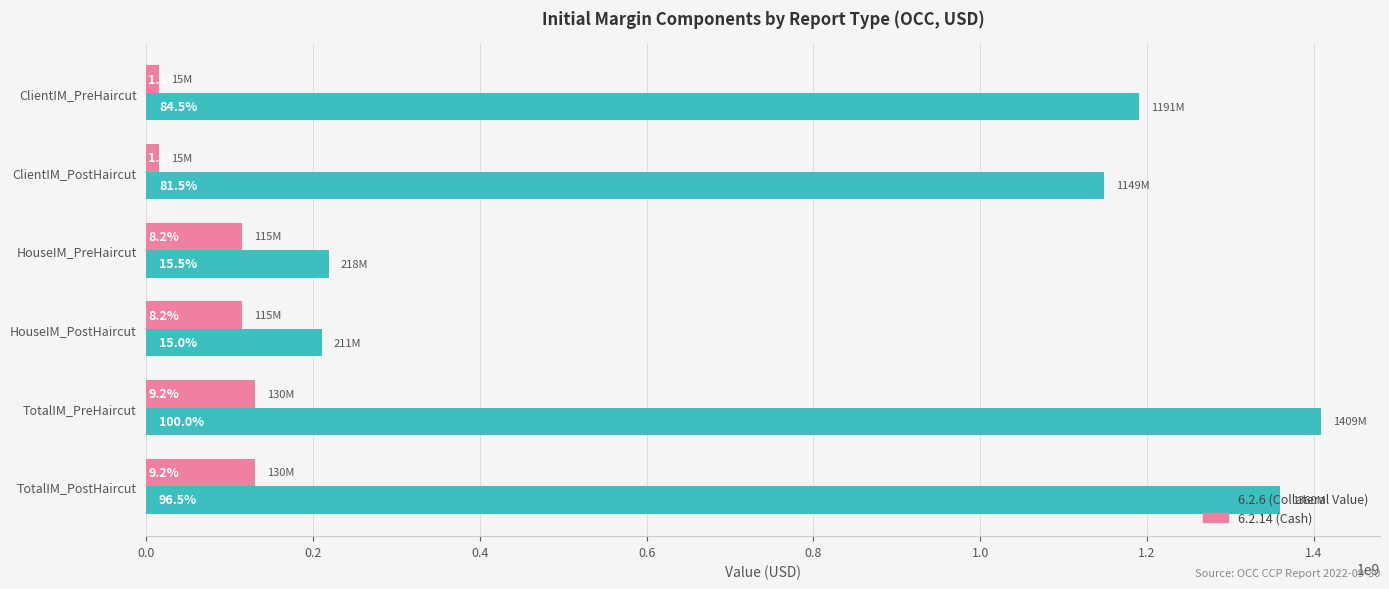

Reading left to right, list all the values displayed in this chart.

6.2.6: ClientIM_PreHaircut=1190764232	ClientIM_PostHaircut=1148775631	HouseIM_PreHaircut=218463167	HouseIM_PostHaircut=210849725	TotalIM_PreHaircut=1409227398	TotalIM_PostHaircut=1359625356
6.2.14: ClientIM_PreHaircut=15000000	ClientIM_PostHaircut=15000000	HouseIM_PreHaircut=115000000	HouseIM_PostHaircut=115000000	TotalIM_PreHaircut=130000000	TotalIM_PostHaircut=130000000